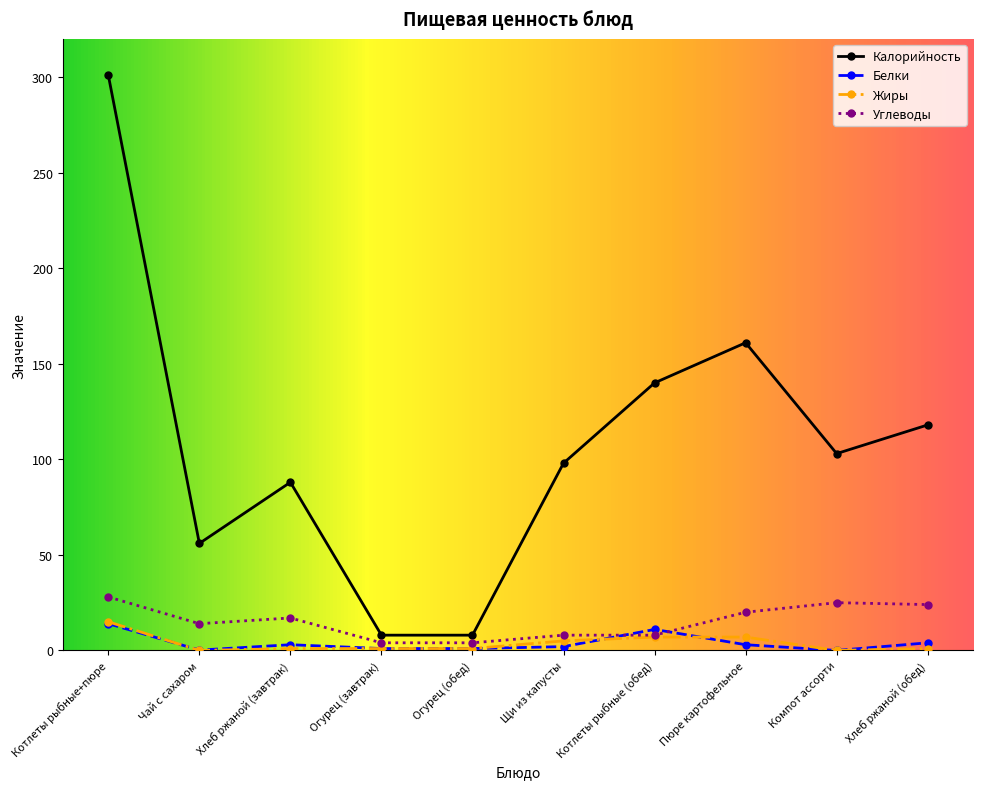

How many lines are shown in the chart?

4